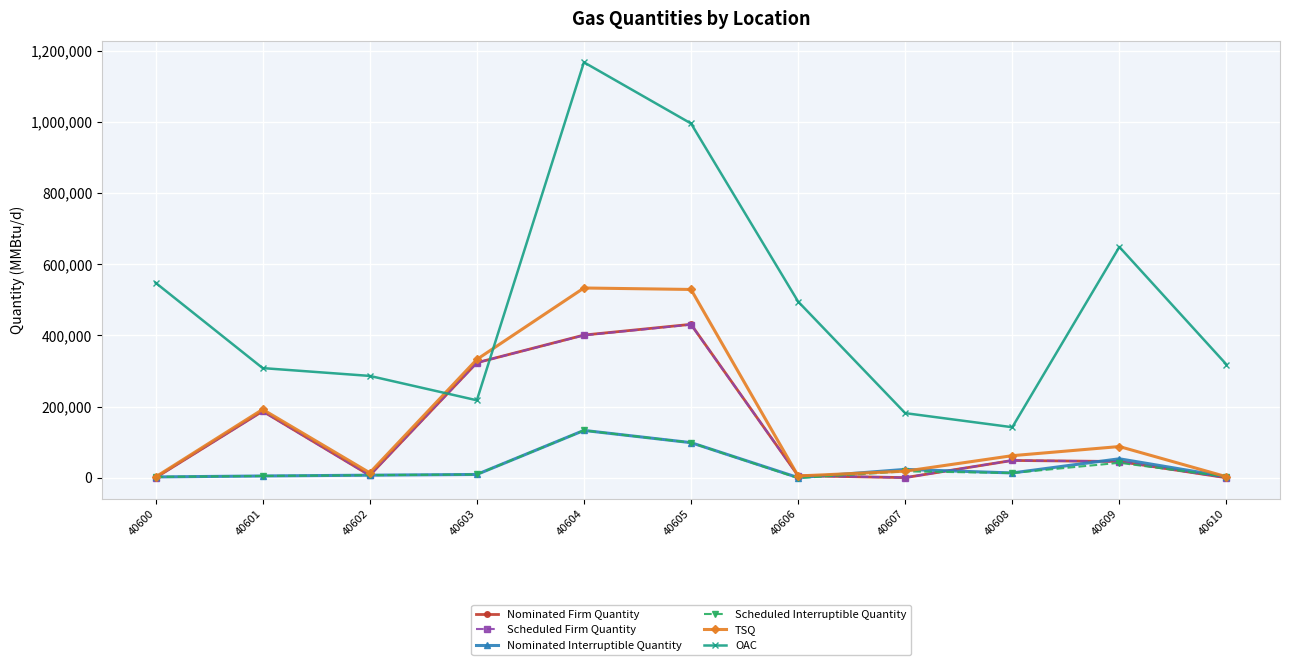

What is the spread (max minus min) of values at 40608?

128539